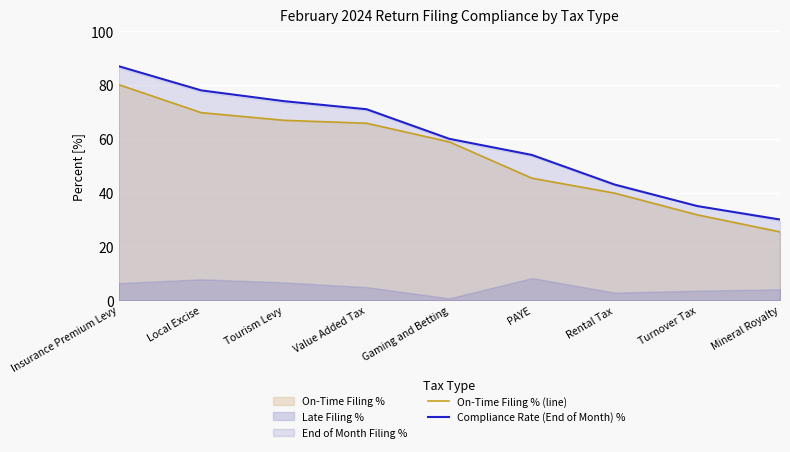

What is the difference between the second highest and minimum values in the Compliance Rate (End of Month) % series?

48.0